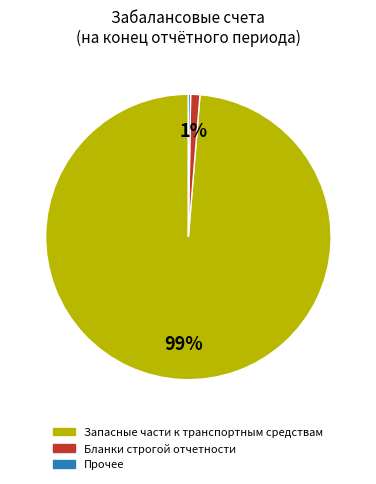

Is there a majority slice in this chart?

Yes